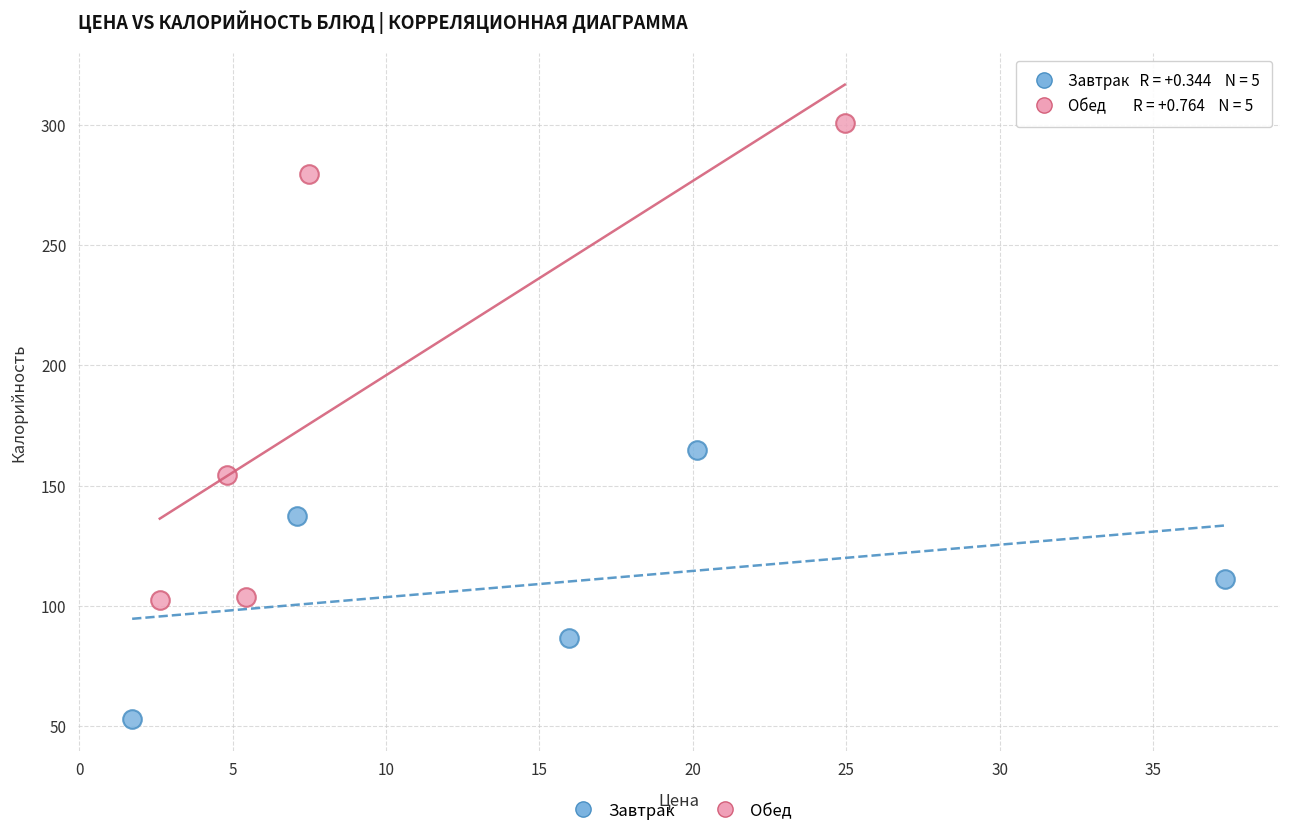

Which series contains the highest Y value?

Обед